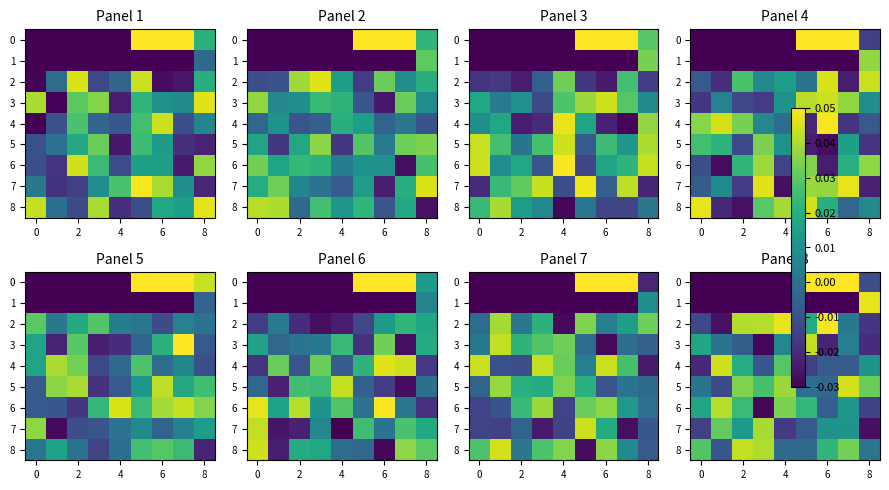

How many values in 6 are above zero?

6